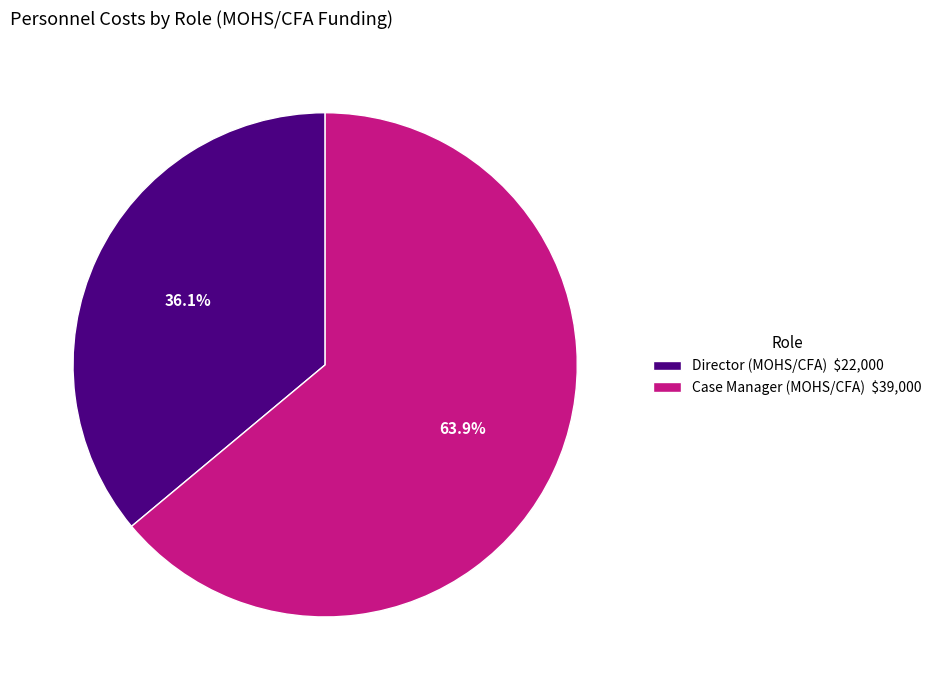

Rank the categories by value from lowest to highest.

Director (MOHS/CFA), Case Manager (MOHS/CFA)